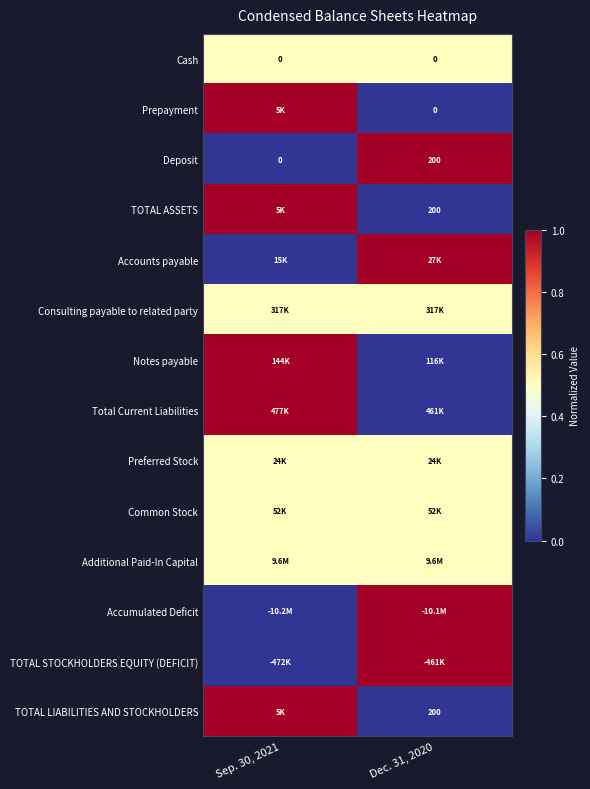

At which label is Deposit closest to 100?

Sep. 30, 2021